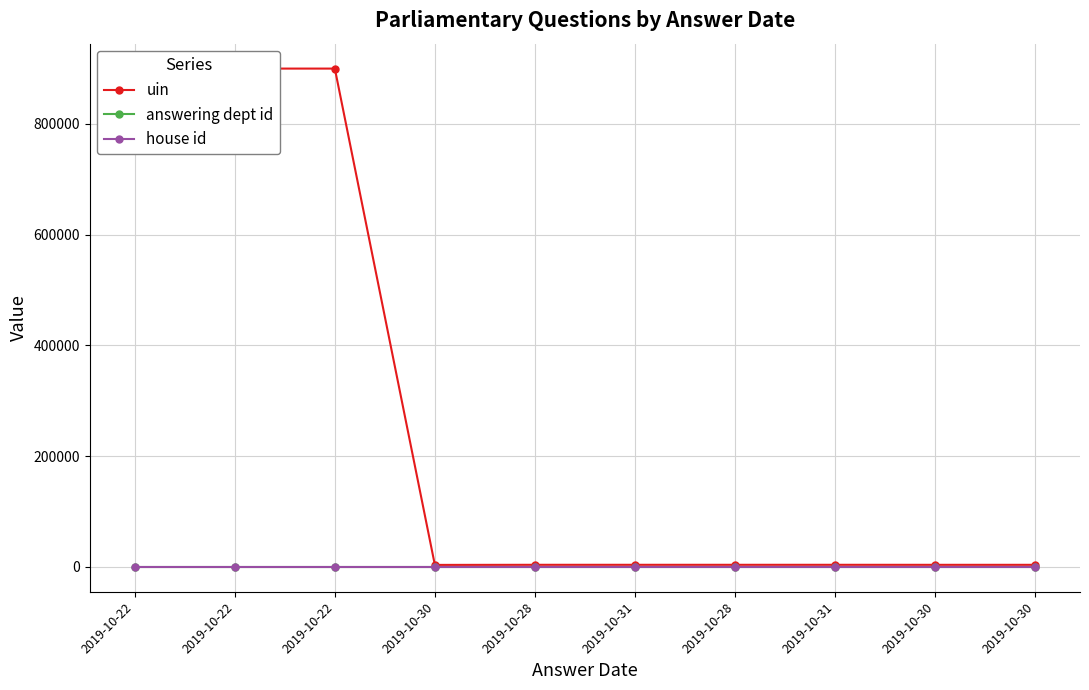

Where is the first local maximum for uin?

2019-10-22